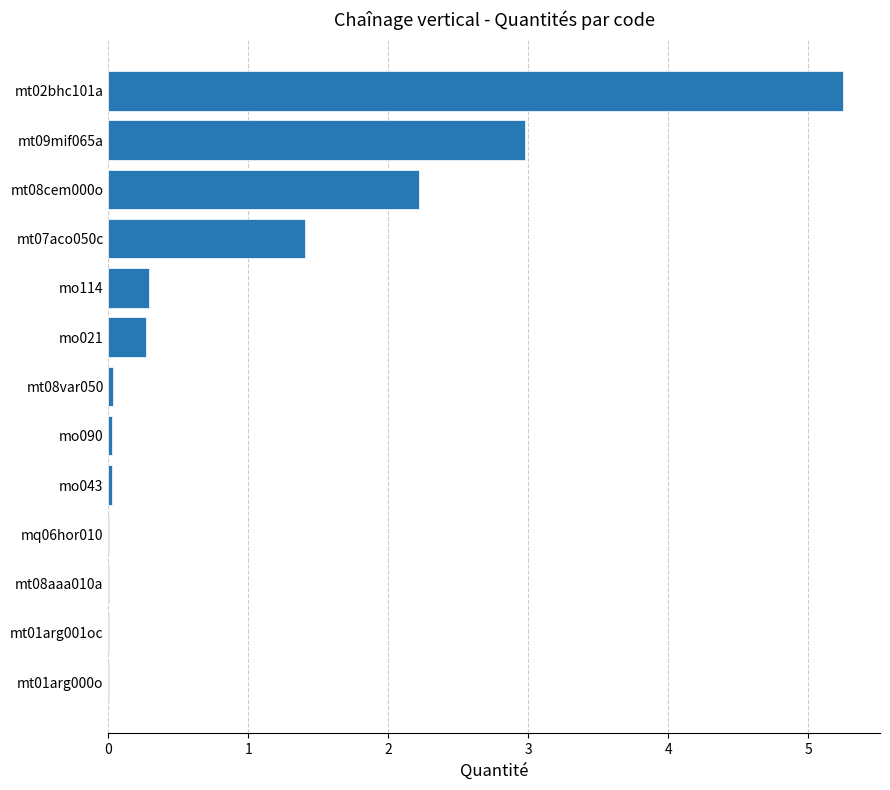

Where is the data nearest to the value 2?

mt08cem000o